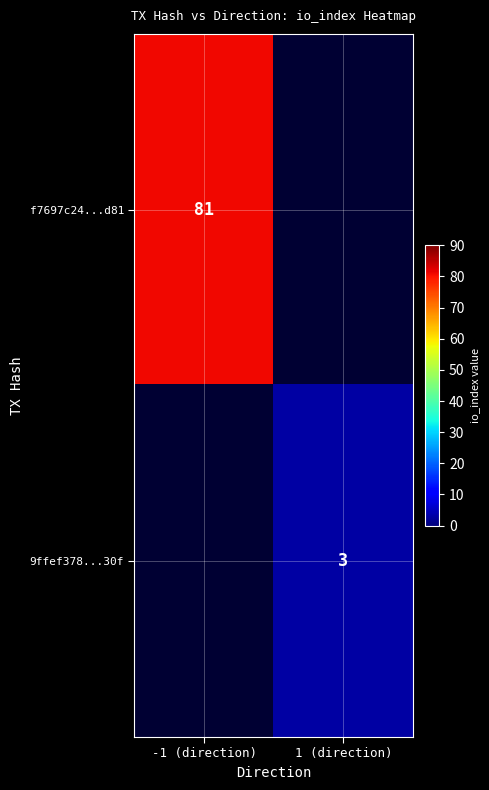

True or false: f7697c24...d81 has a value of 50 at -1 (direction).

False